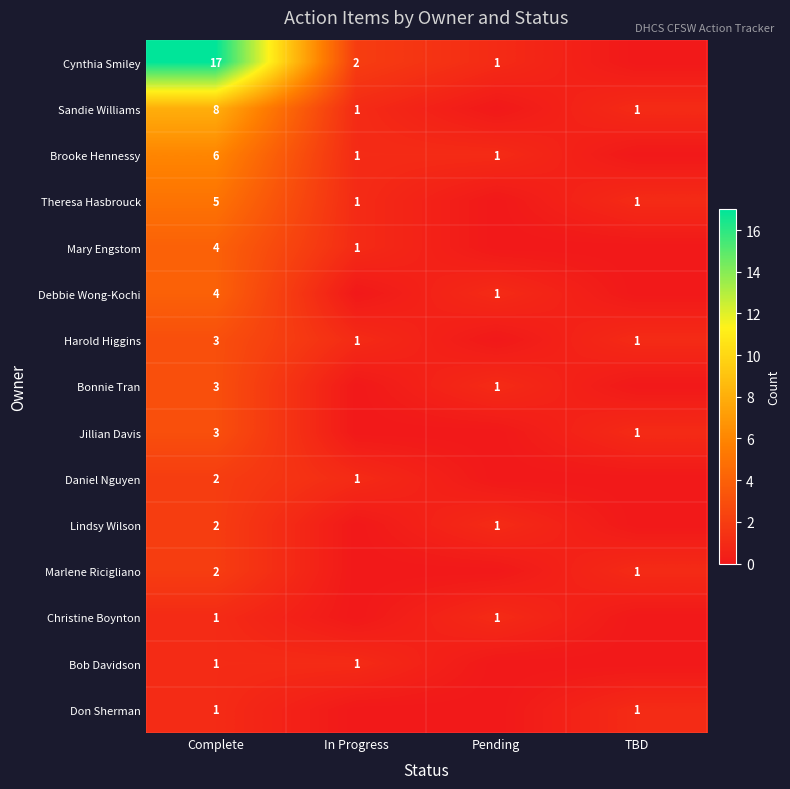

Count the number of data series in this chart.

15